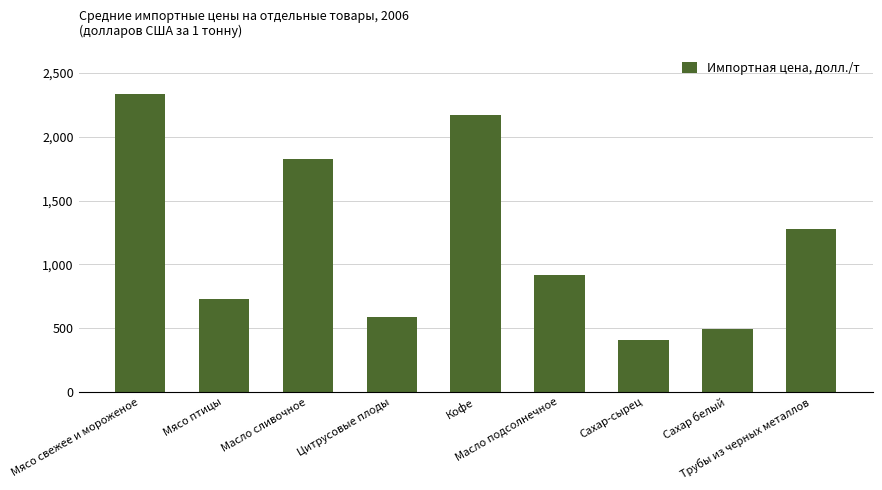

What is the average value?

1193